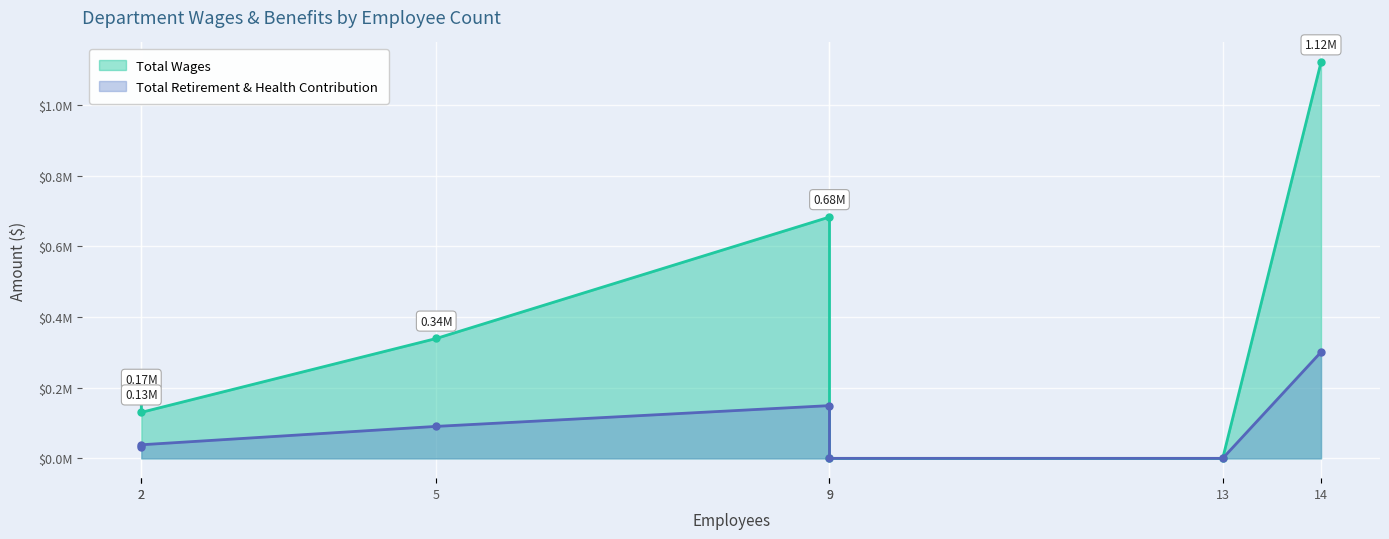

What is the difference between the maximum and minimum values in the Total Retirement & Health Contribution series?

300819